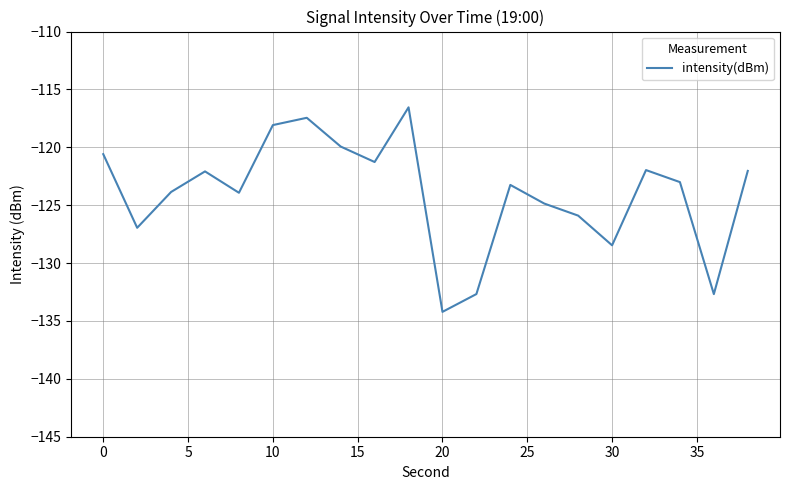

What is the difference between the maximum and minimum values?

17.7